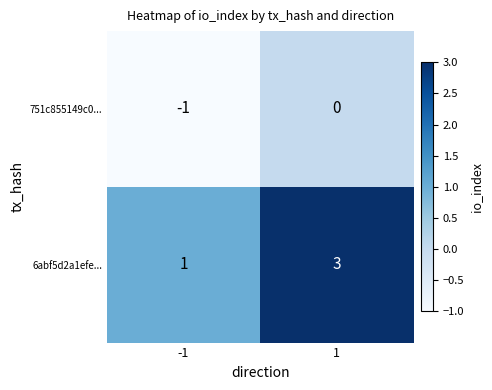

Which series has the largest total across all categories?

6abf5d2a1efe...